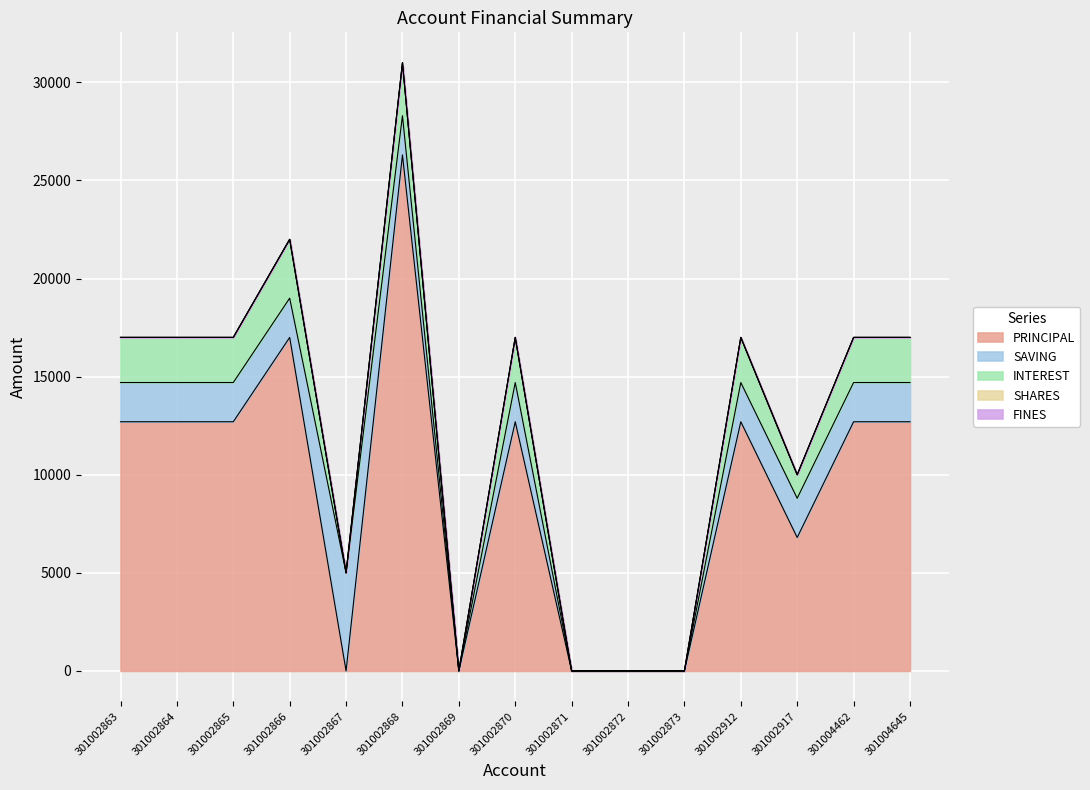

What is the total value across all series at 301002868?

31000